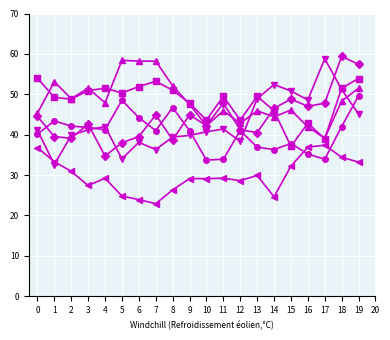

What is the greatest value displayed?

59.4